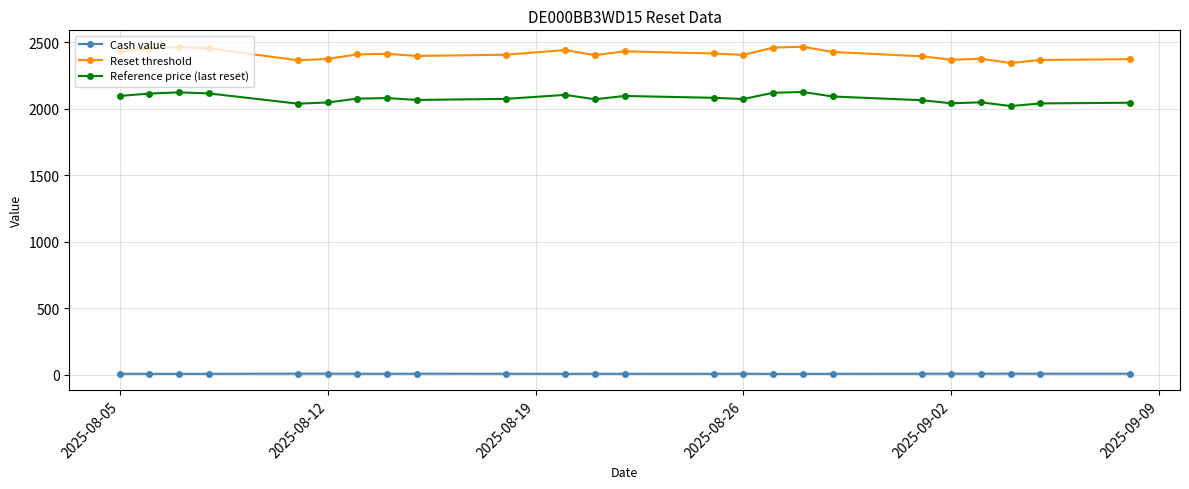

True or false: Cash value and Reset threshold intersect in this chart.

False